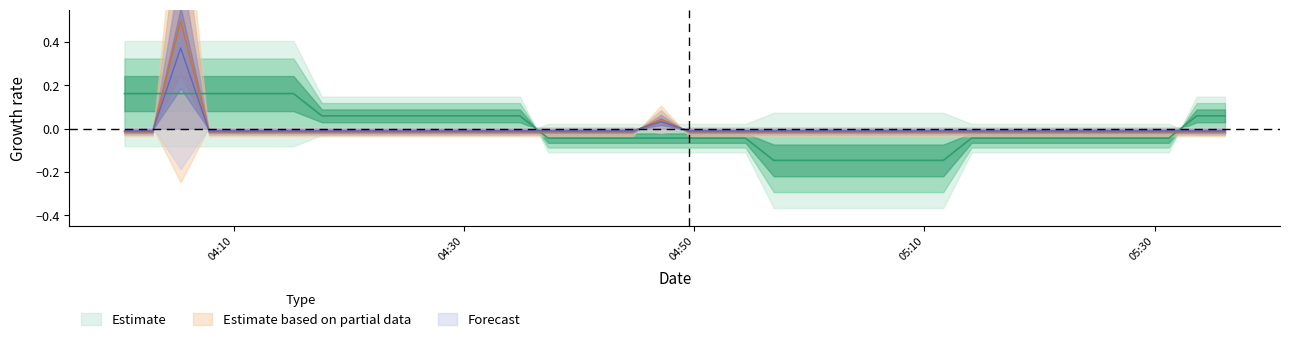

The value of SDS_P1 at 19 is 0.0. True or false?

False